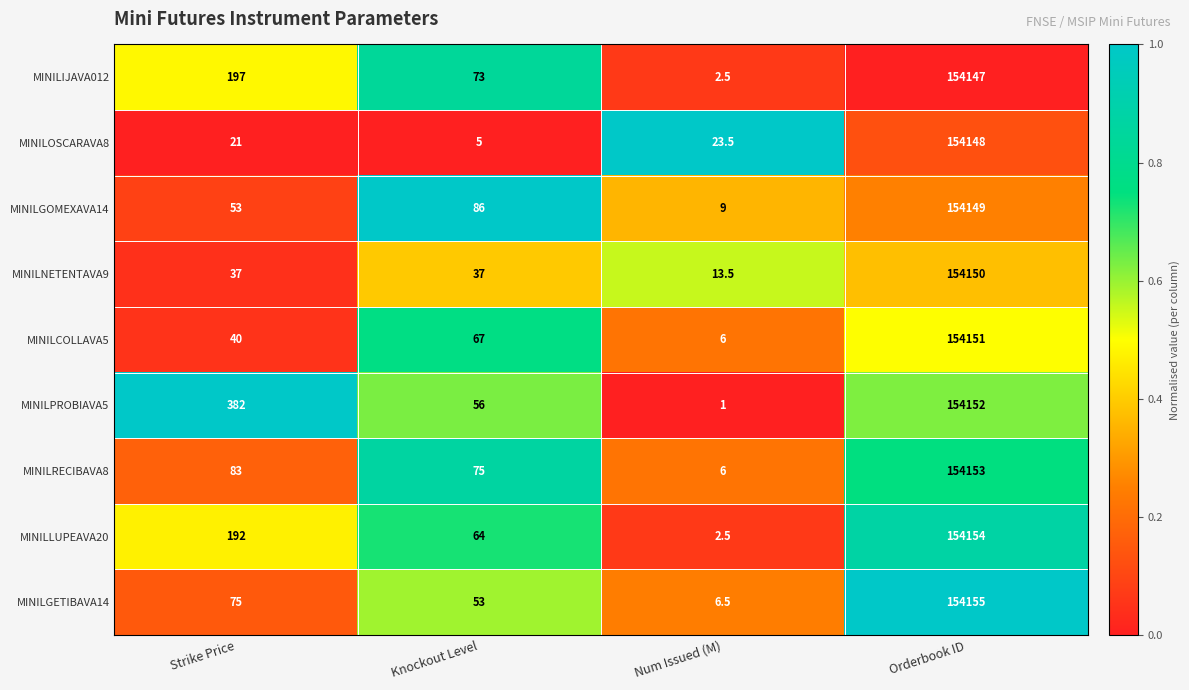

What is the difference between the maximum and minimum values in the MINILNETENTAVA9 series?

154136.5